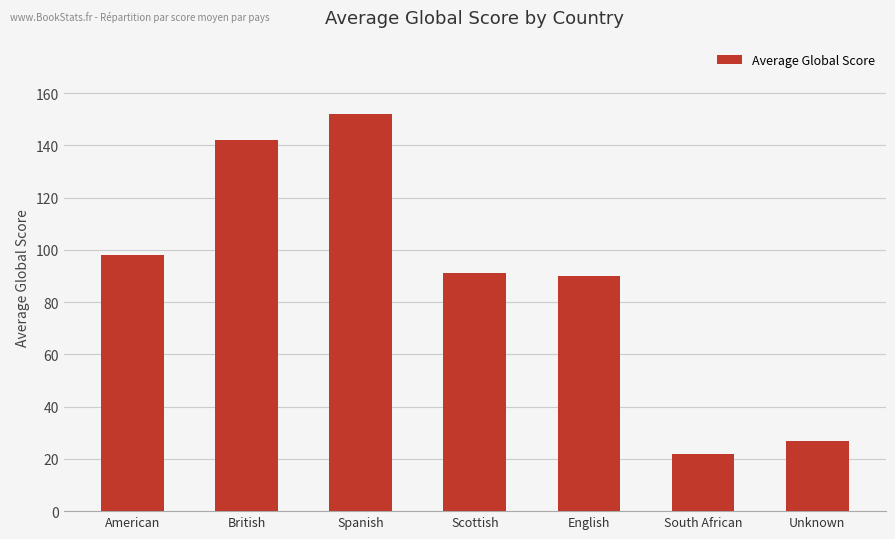

What is the change in value from British to South African?

-119.9